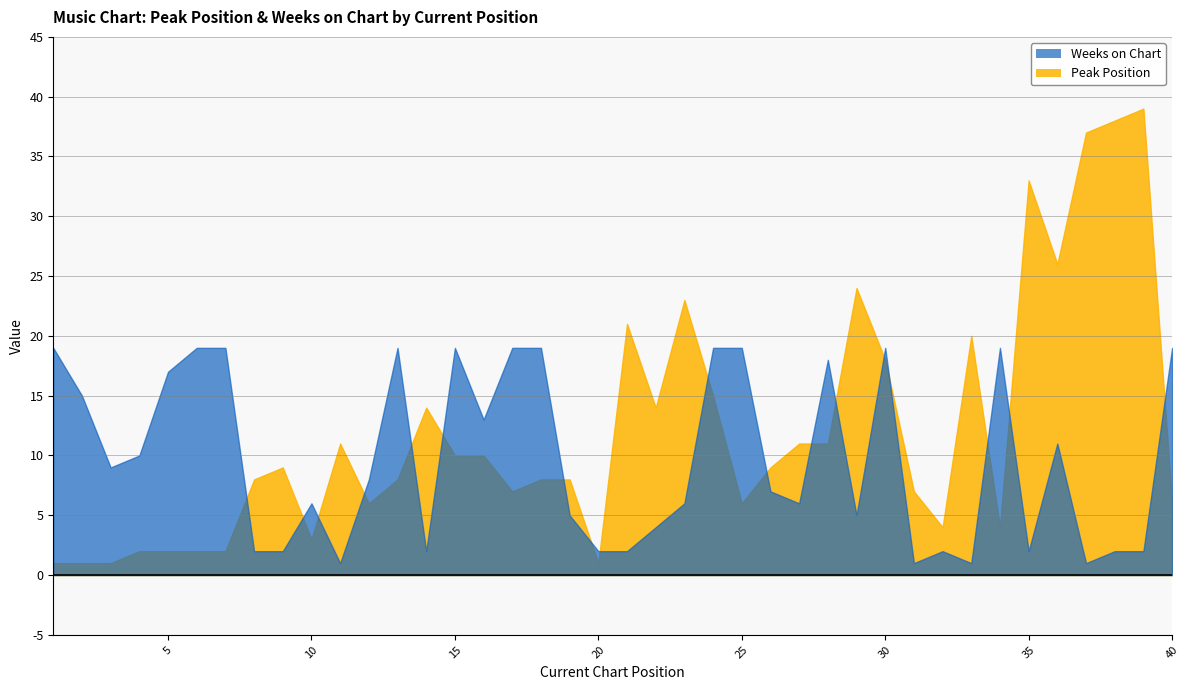

Is it true that Weeks on Chart equals 1 at 11?

True